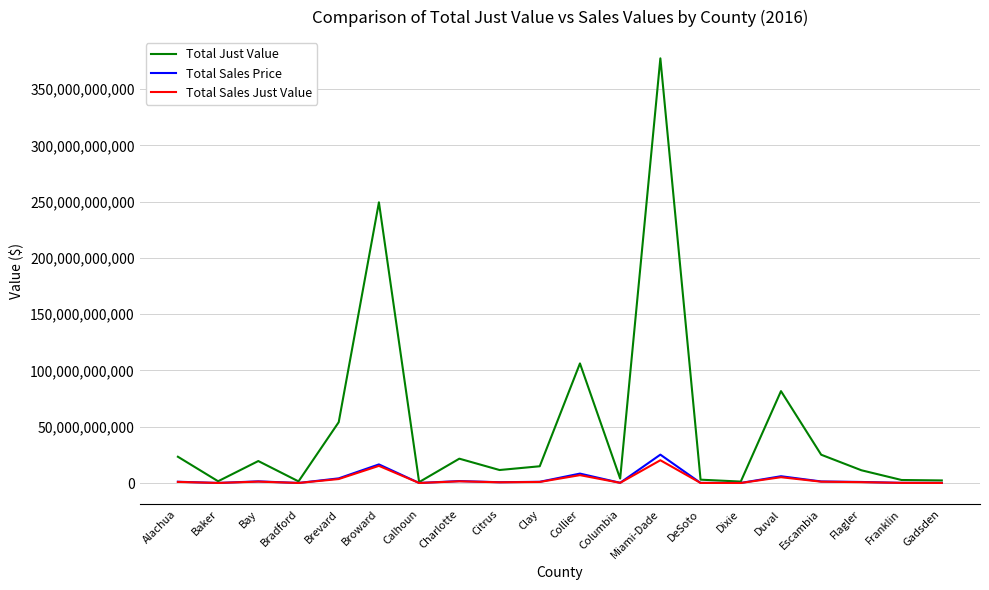

List the series in order of their peak value, highest first.

Total Just Value, Total Sales Price, Total Sales Just Value